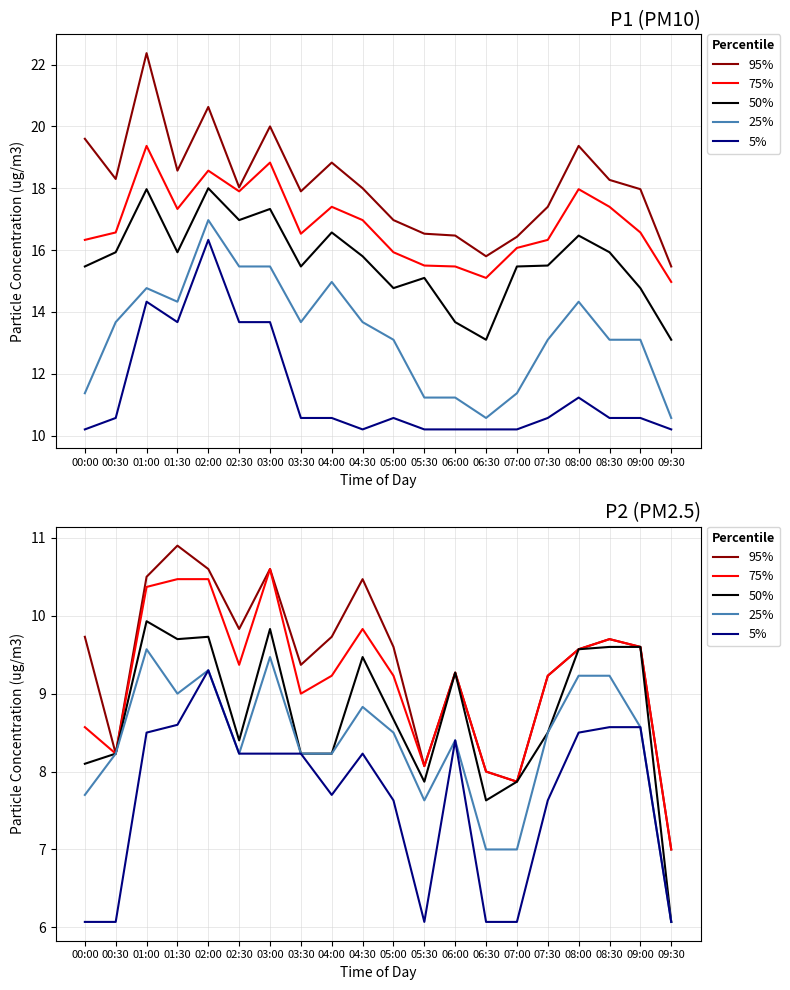

Which series has the largest total across all categories?

95%